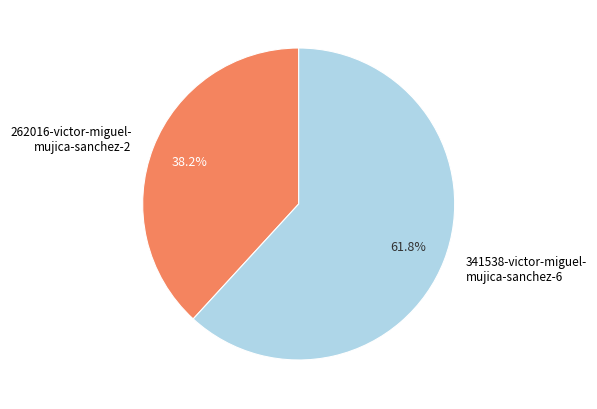

What is the majority slice?

341538-victor-miguel- mujica-sanchez-6